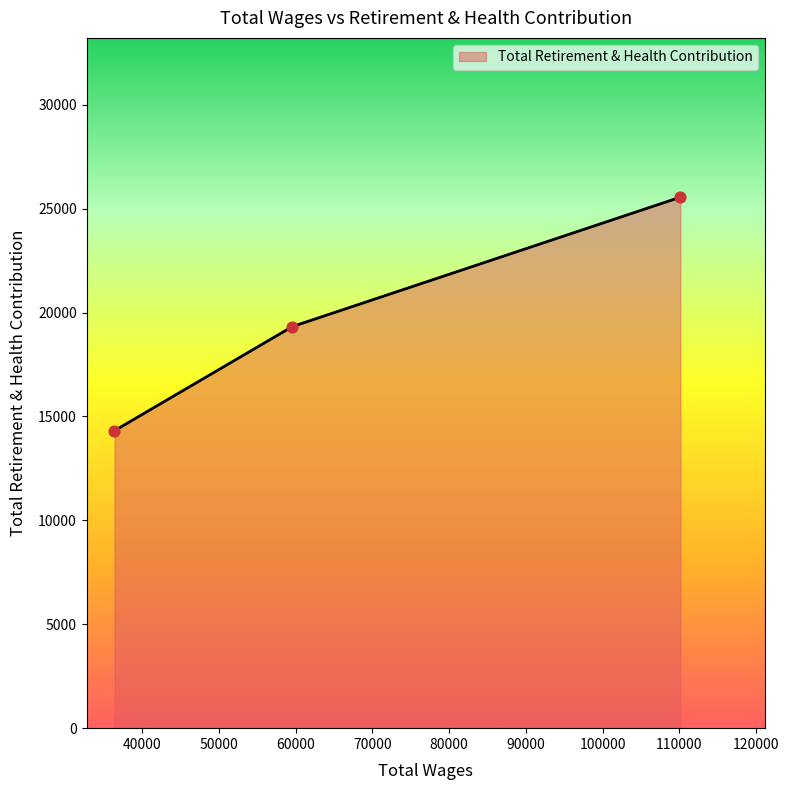

What is the difference between the second highest and minimum values?

5011